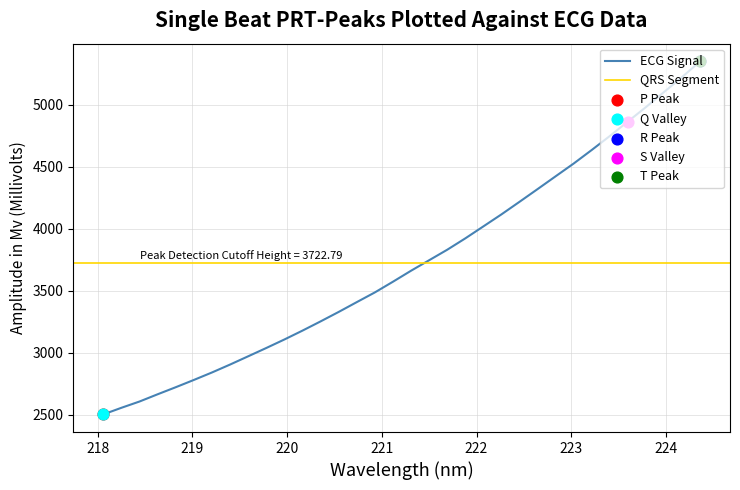

Approximately how many times larger is the value at 220.7354 compared to 222.4538?

0.8